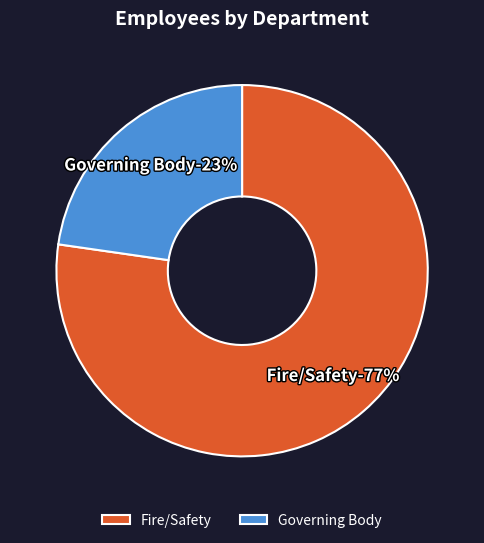

To the nearest percent, what is the combined percentage of Fire/Safety and Governing Body?

100%